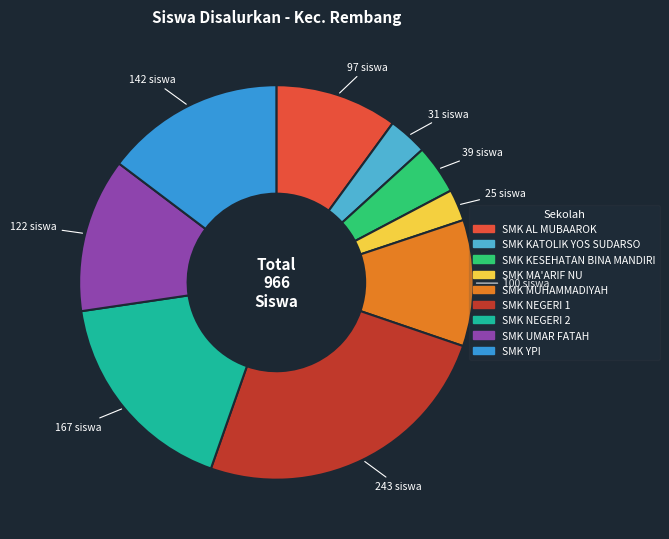

Does any single category account for the majority?

No